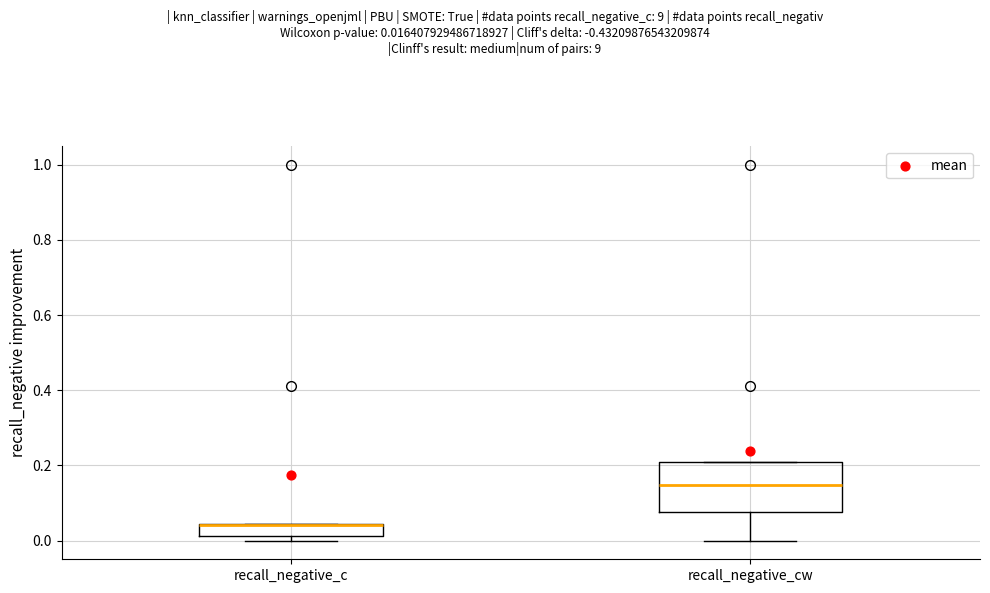

Reading left to right, transcribe this box plot: for each box, give where its median line is, the range the box spans, and where its two whiskers end, as read against the y-axis. The values are not printed on the chart, so give them approximately, as read against the axis.

recall_negative_c: median 0.04, box 0.02 to 0.04, whiskers 0.00 to 0.04
recall_negative_cw: median 0.14, box 0.08 to 0.20, whiskers 0.00 to 0.20